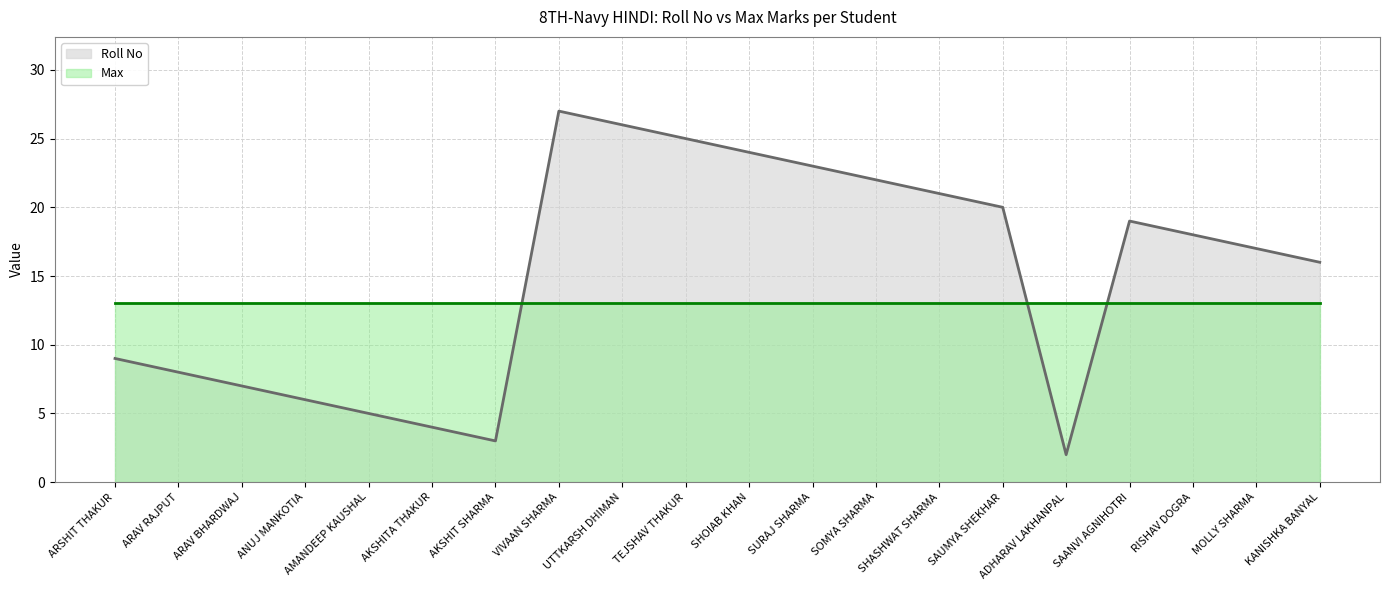

The chart shows a value of 4 at MOLLY SHARMA. True or false?

False